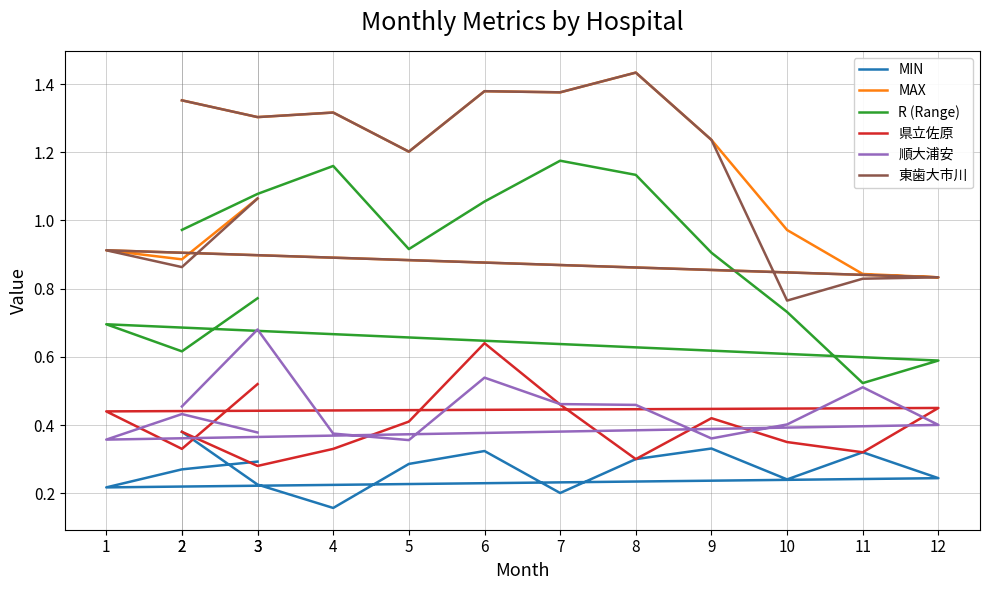

Reading left to right, list all the values displayed in this chart.

MIN: 0.4	0.2	0.2	0.3	0.3	0.2	0.3	0.3	0.2	0.3	0.2	0.2	0.3	0.3
MAX: 1.4	1.3	1.3	1.2	1.4	1.4	1.4	1.2	1.0	0.8	0.8	0.9	0.9	1.1
R (Range): 1.0	1.1	1.2	0.9	1.1	1.2	1.1	0.9	0.7	0.5	0.6	0.7	0.6	0.8
県立佐原: 0.4	0.3	0.3	0.4	0.6	0.5	0.3	0.4	0.3	0.3	0.5	0.4	0.3	0.5
順大浦安: 0.5	0.7	0.4	0.4	0.5	0.5	0.5	0.4	0.4	0.5	0.4	0.4	0.4	0.4
東歯大市川: 1.4	1.3	1.3	1.2	1.4	1.4	1.4	1.2	0.8	0.8	0.8	0.9	0.9	1.1